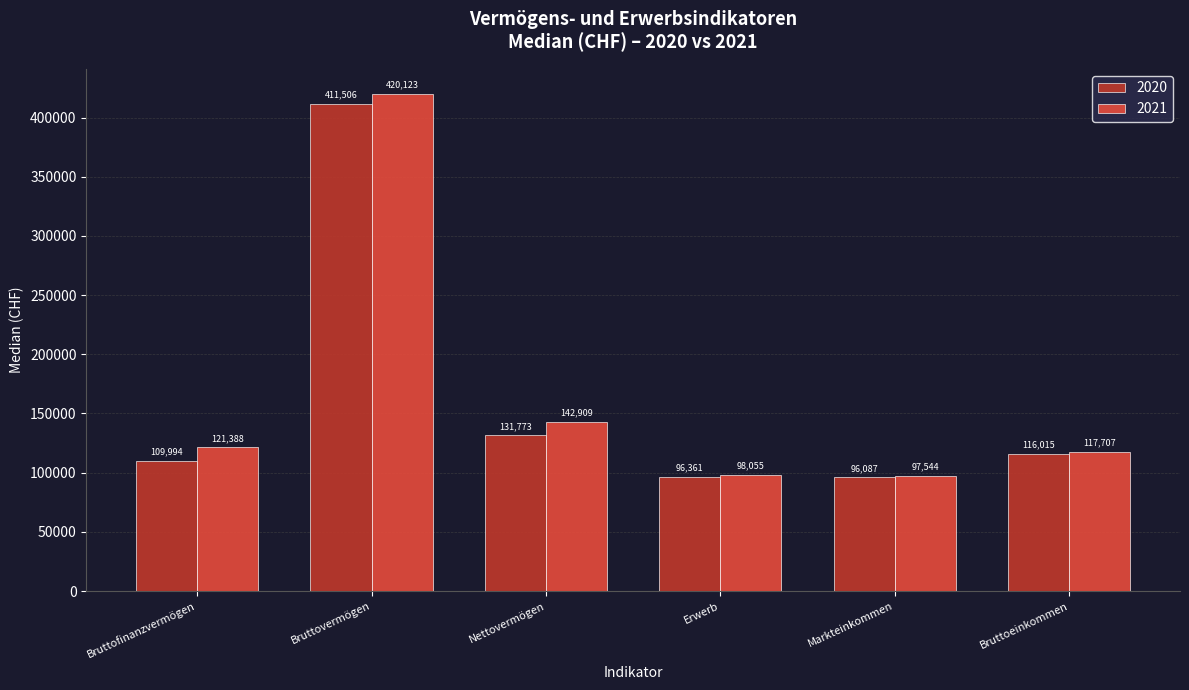

Is the value of 2020 at Bruttoeinkommen greater than the value of 2021 at Bruttofinanzvermögen?

No